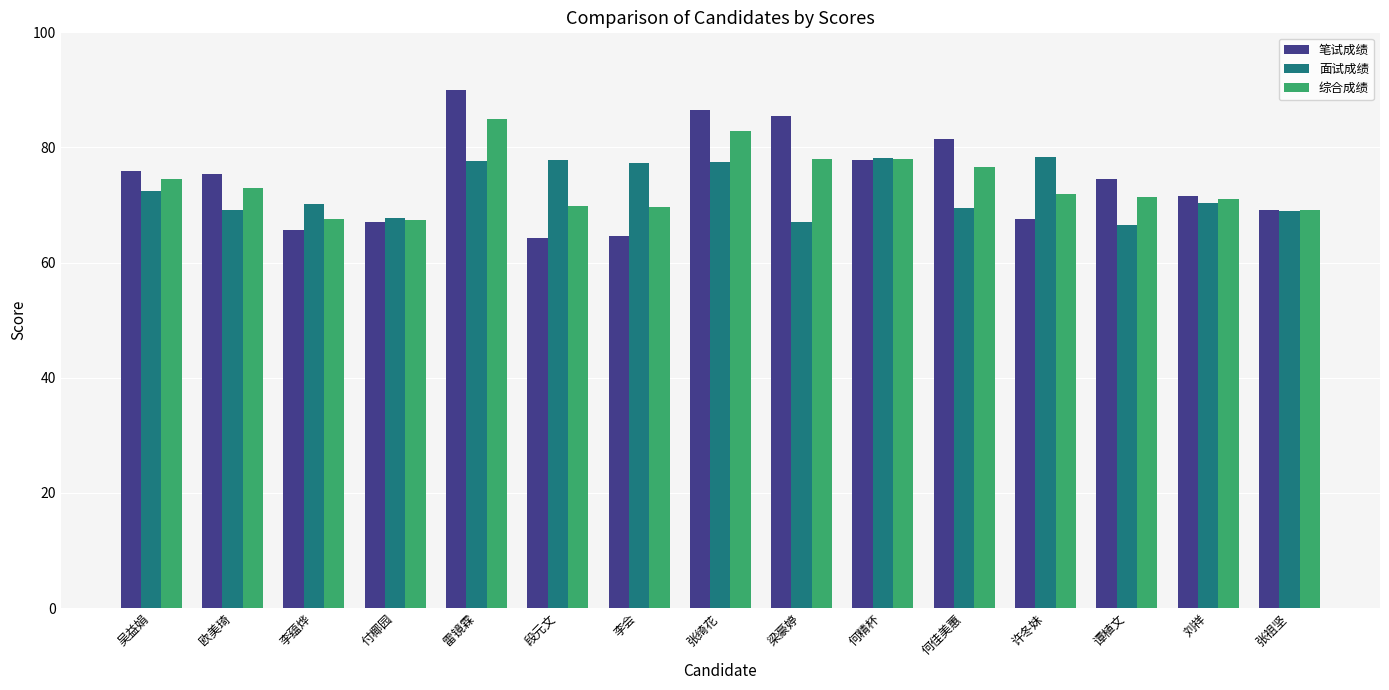

List the series in order of their peak value, highest first.

笔试成绩, 综合成绩, 面试成绩